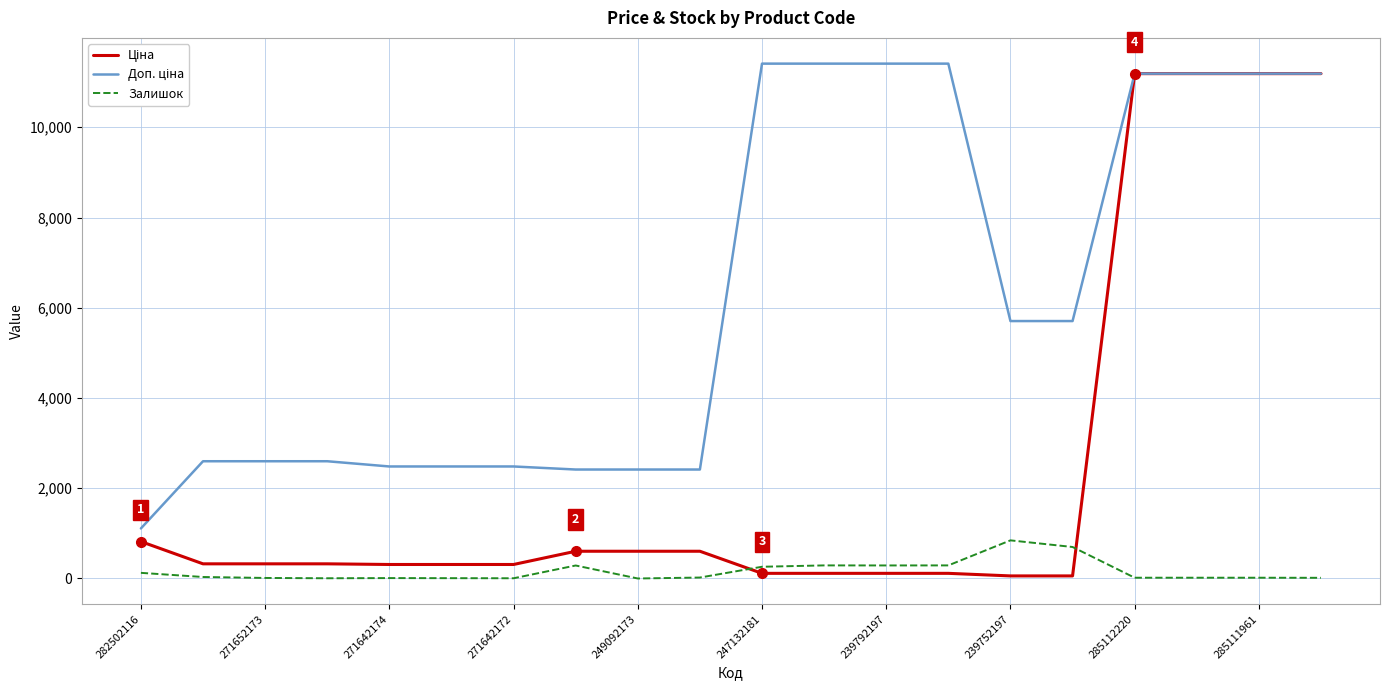

What is the maximum value shown in the chart?

11410.0